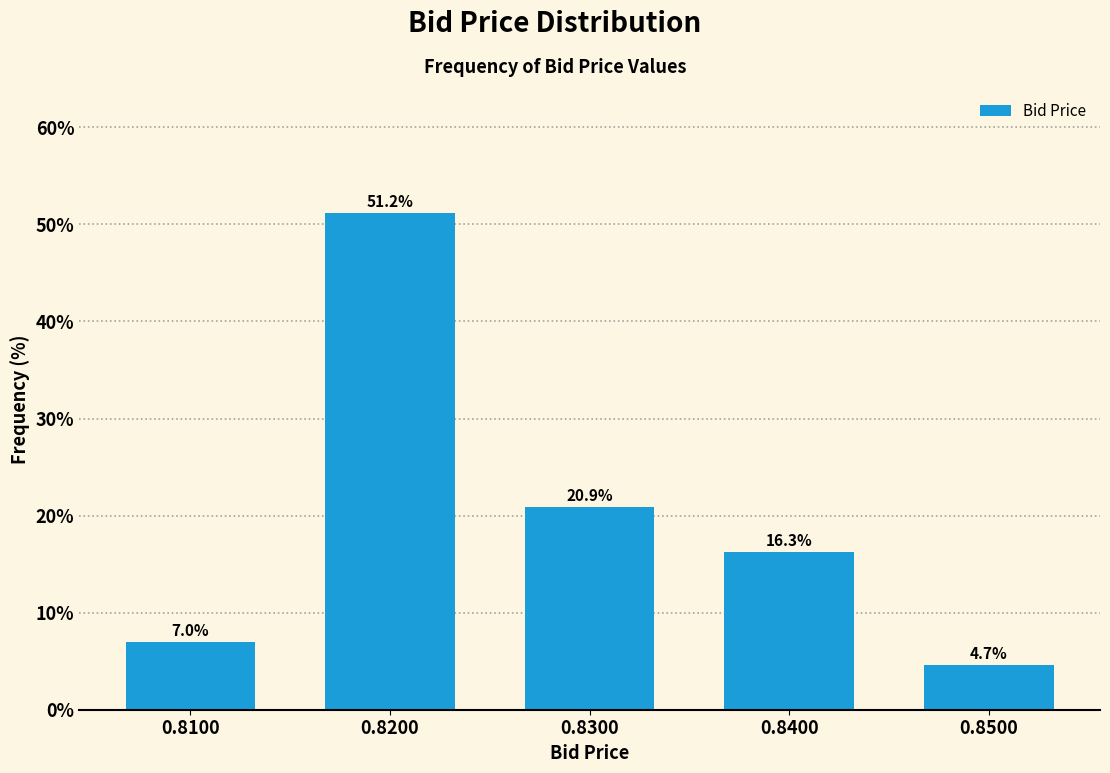

Reading left to right, list all the values displayed in this chart.

0.8100=7.0	0.8200=51.2	0.8300=20.9	0.8400=16.3	0.8500=4.7